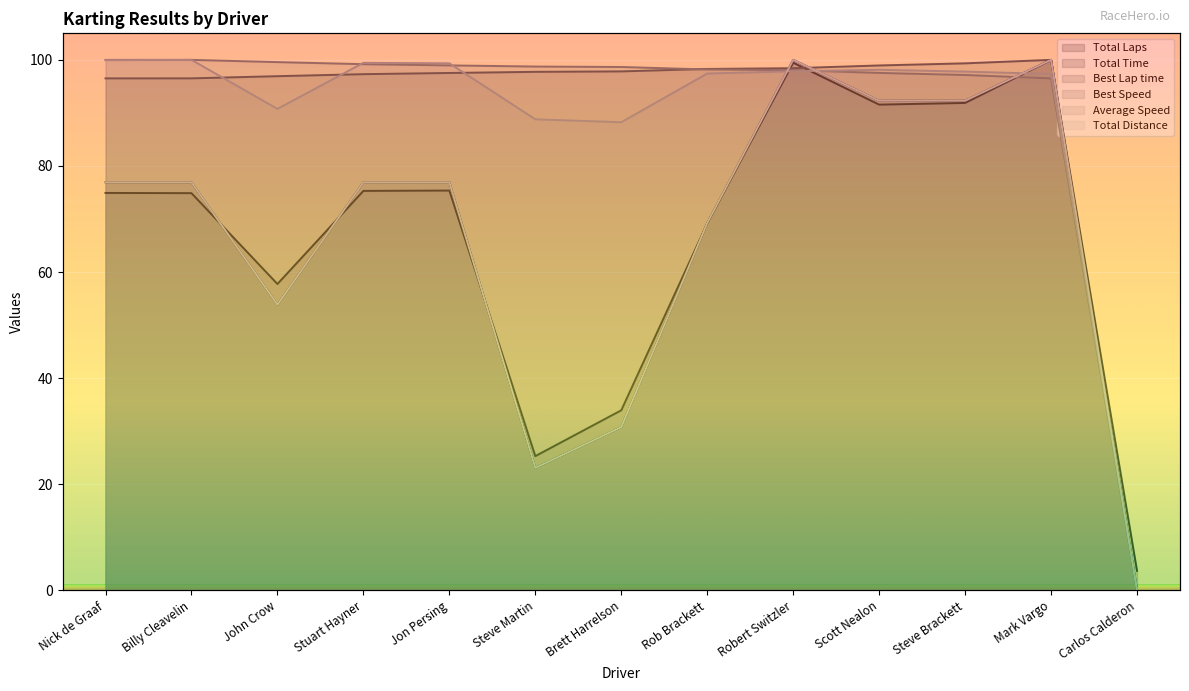

How many data points in Best Speed are less than 98?

4